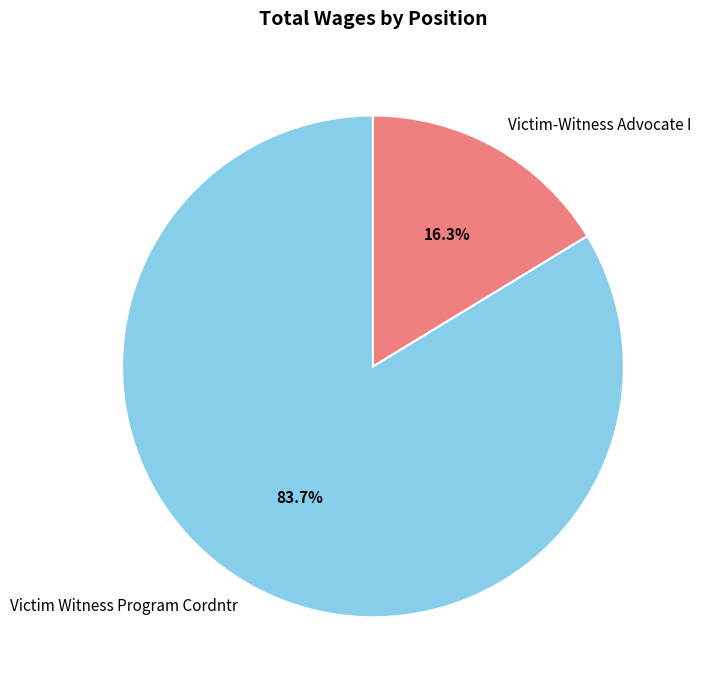

Which category accounts for the majority?

Victim Witness Program Cordntr